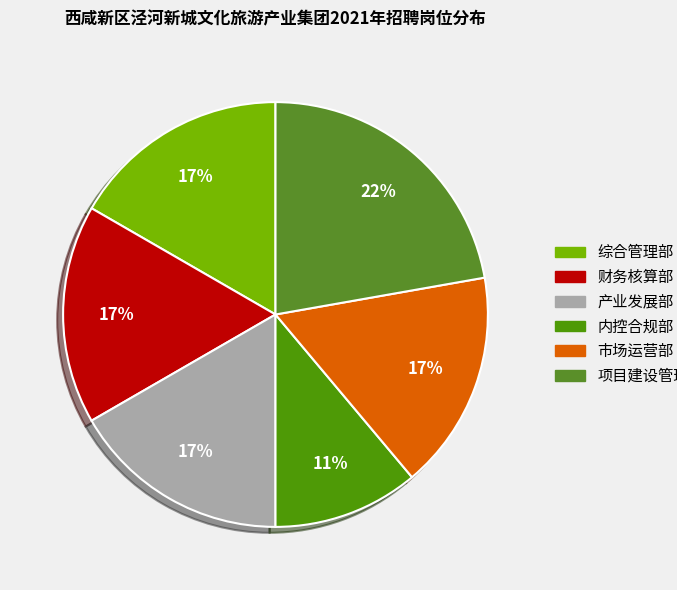

Which has a higher value, 财务核算部 or 项目建设管理部?

项目建设管理部